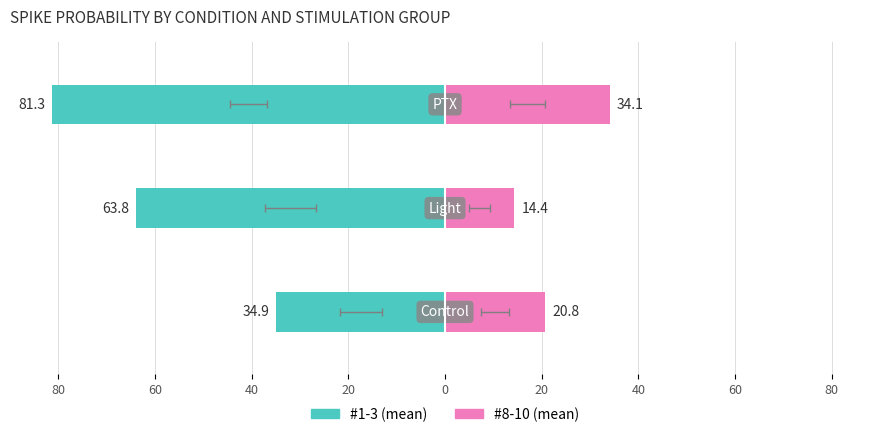

How many bars are there in each group?

2